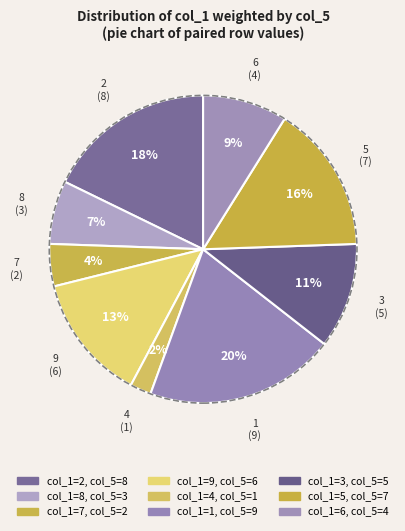

How many segments does this pie chart have?

9